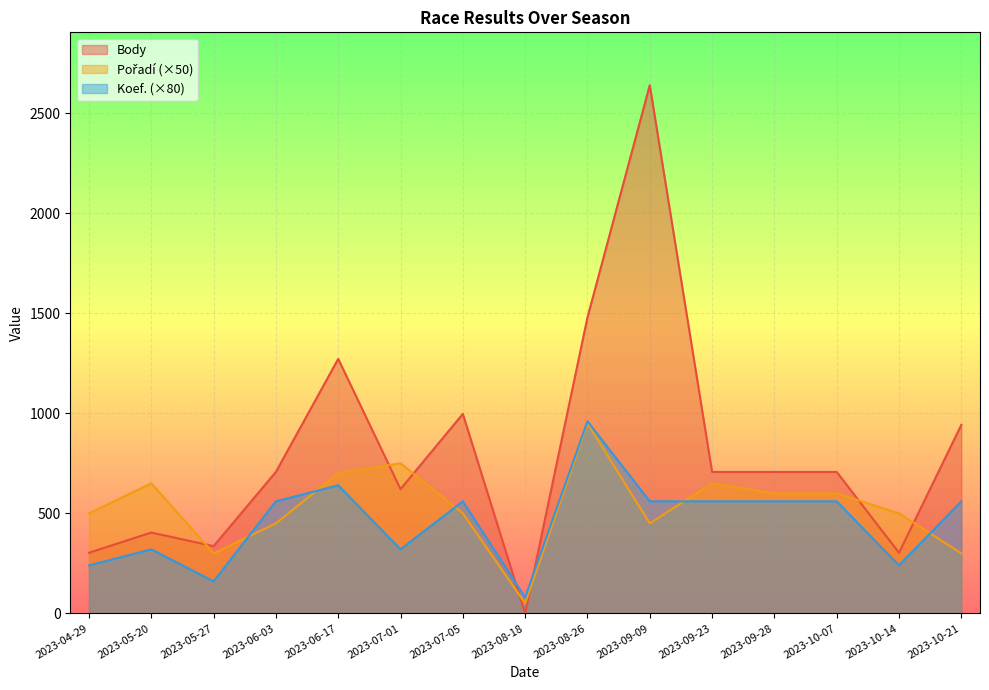

What is the label of the 12th point from the right?

2023-06-03